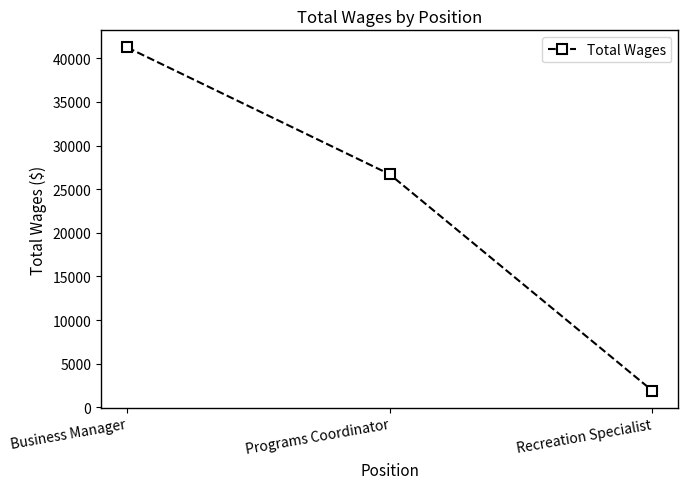

What position from the left is Programs Coordinator?

2